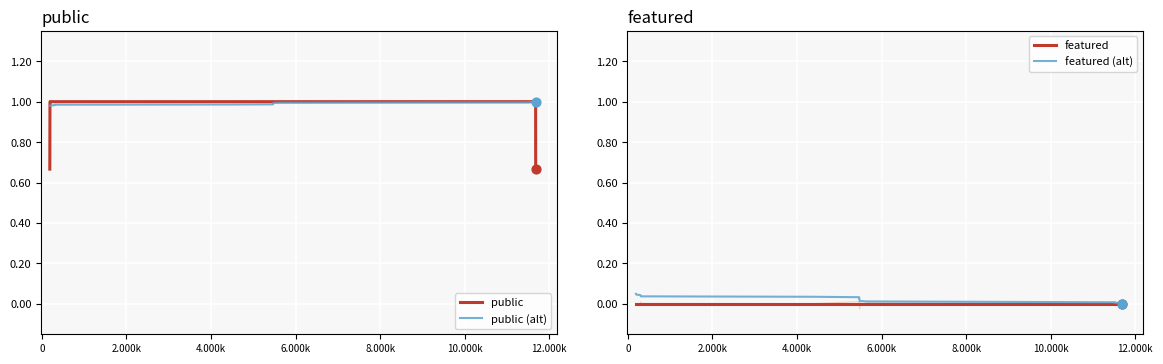

What are all the series names shown in the legend?

public, public (alt), featured, featured (alt)